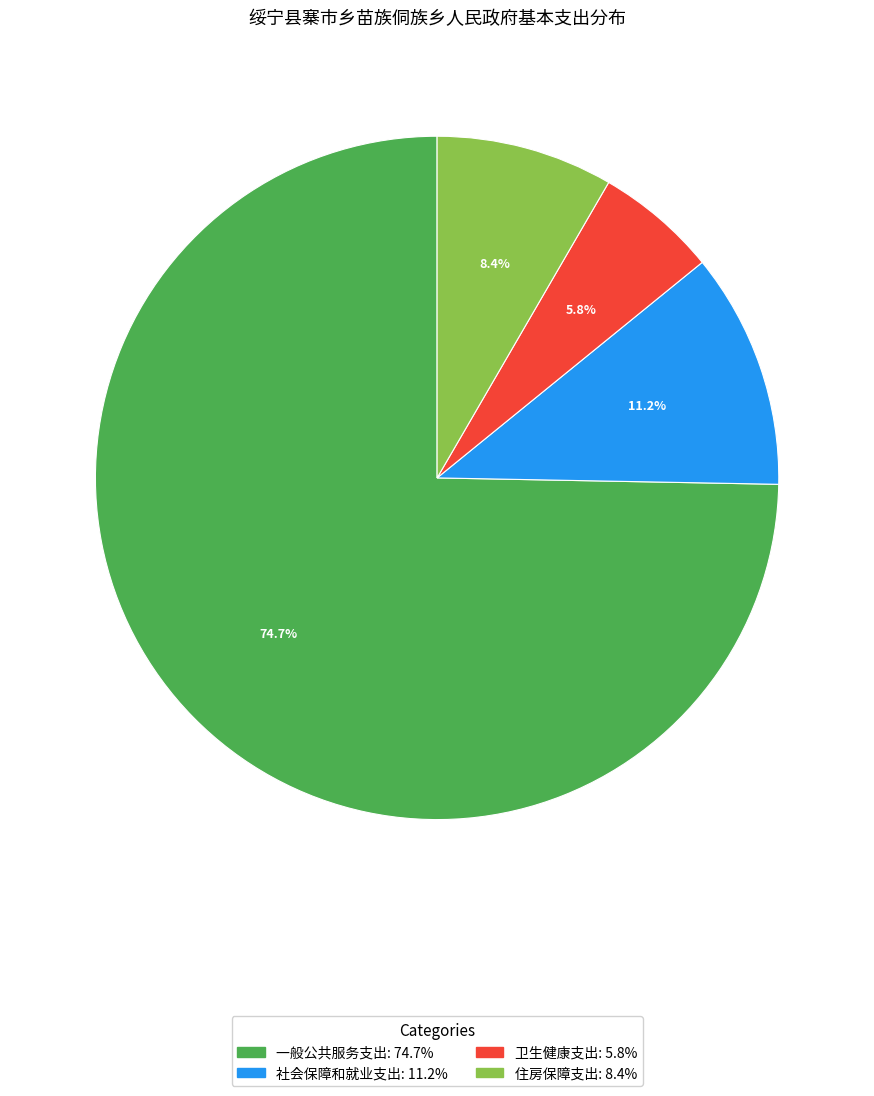

Approximately how many times larger is the value at 卫生健康支出 compared to 住房保障支出?

0.7